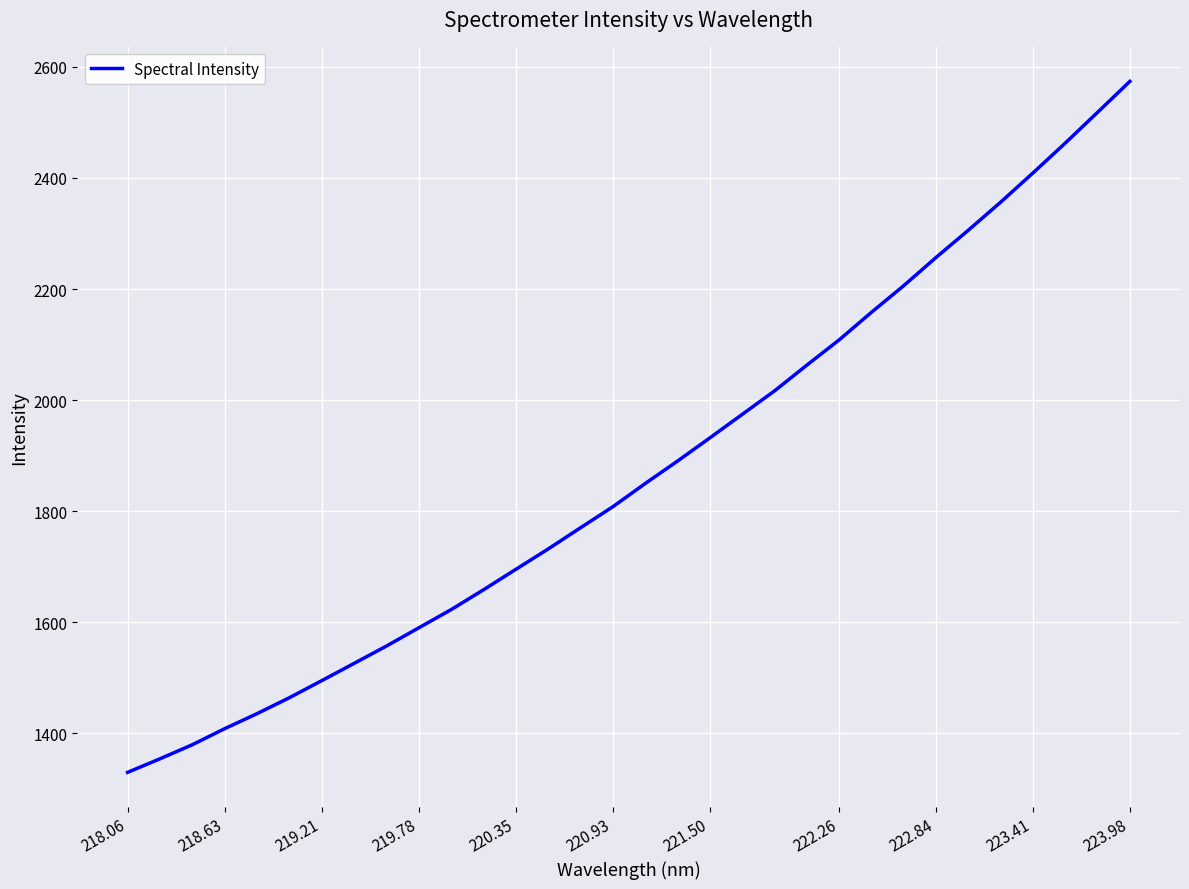

Count the number of data series in this chart.

1